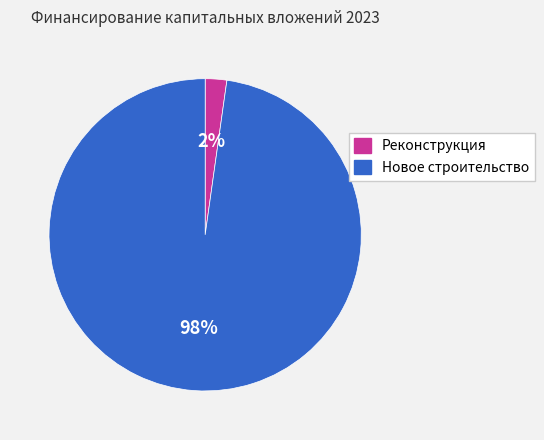

Is the sum of Новое строительство and Реконструкция greater than half?

Yes